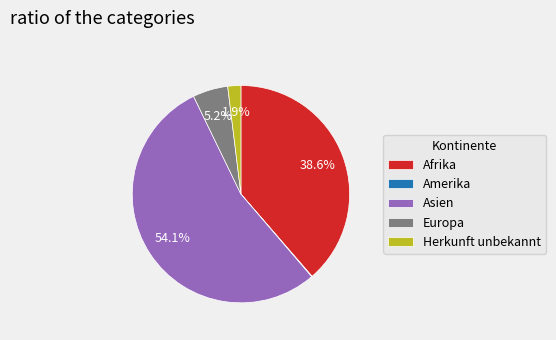

Which slice is the largest?

Asien